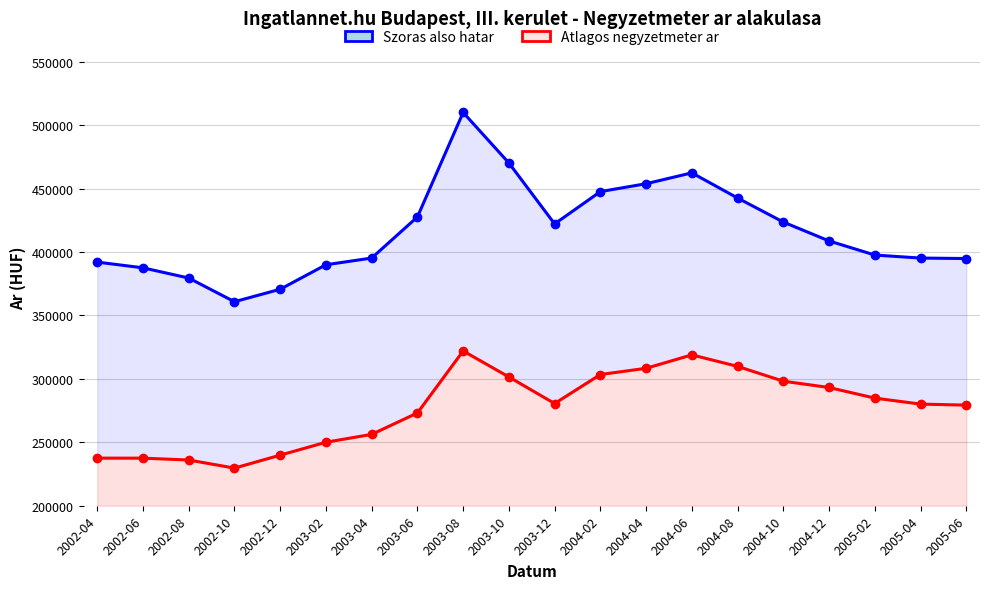

At which label does Szoras also hatar reach its minimum?

2002-10